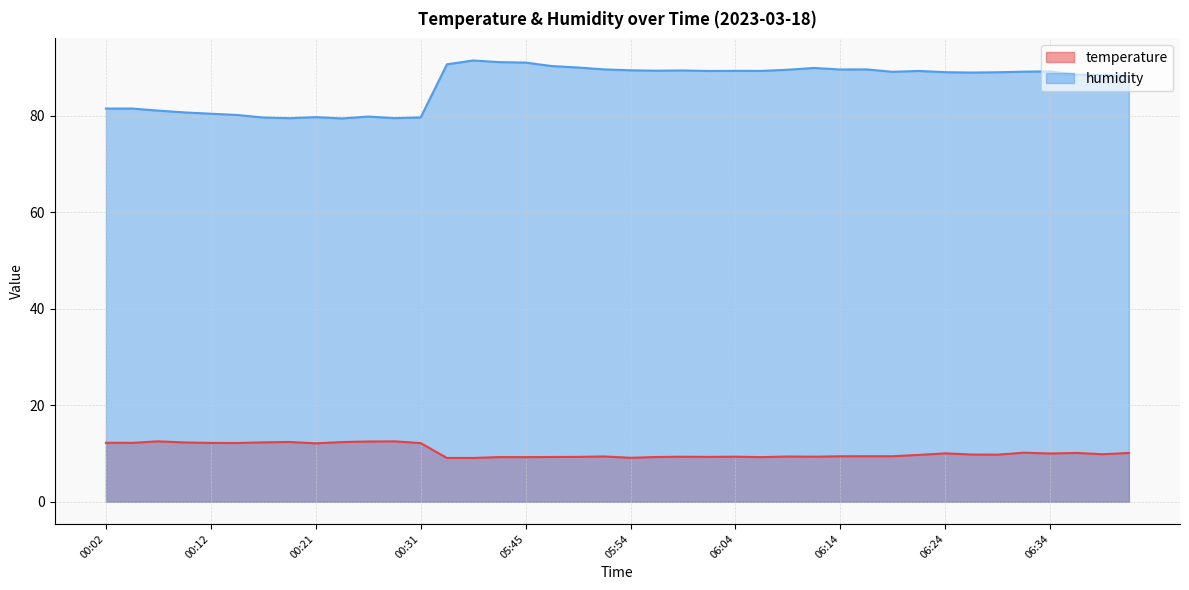

Between 06:29 and 00:26, which is larger?

00:26